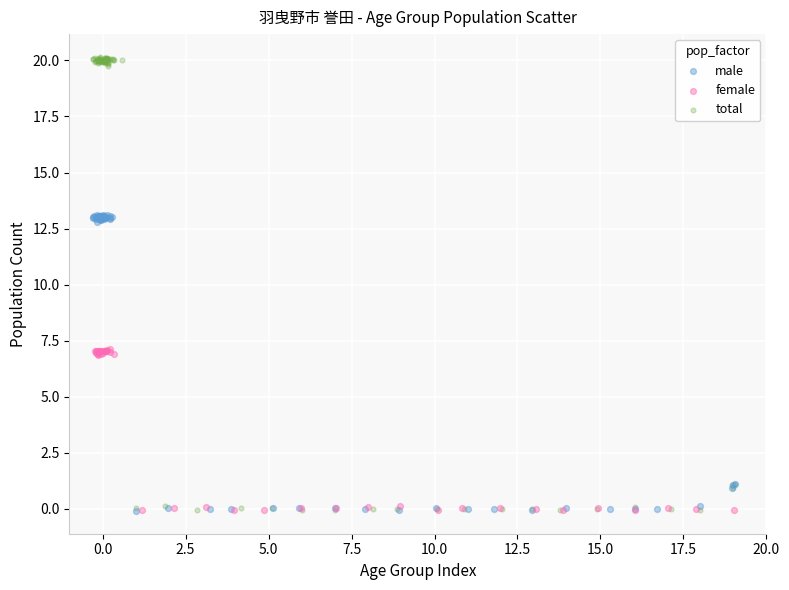

Which series contains the highest Y value?

total